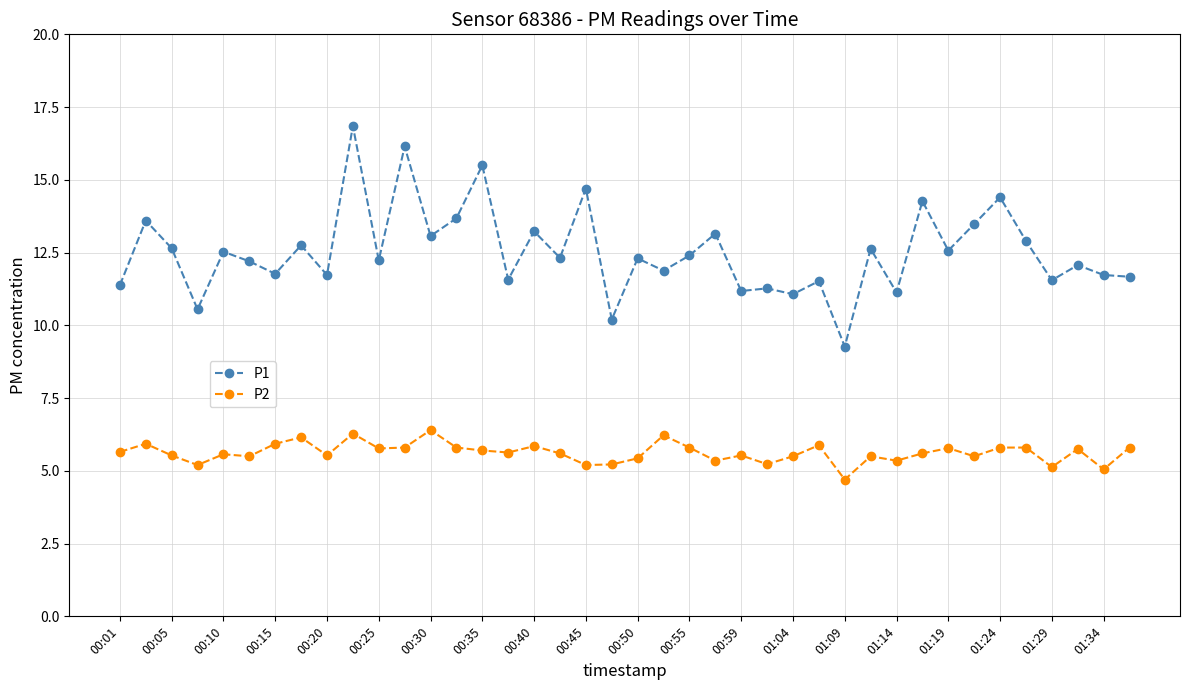

True or false: P2 and P1 intersect in this chart.

False